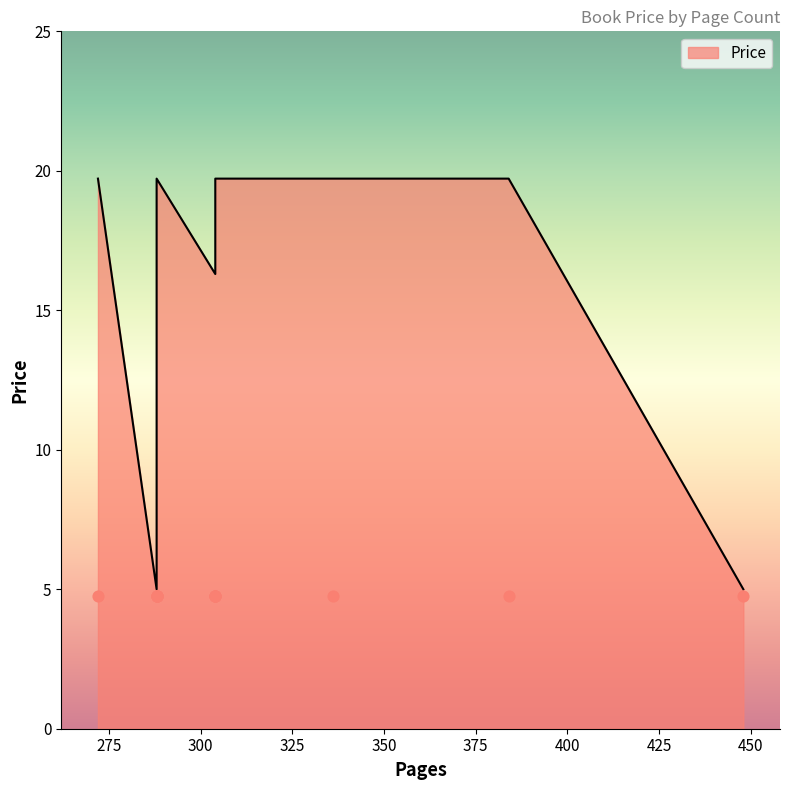

Which has a higher value, 304 or 288?

288